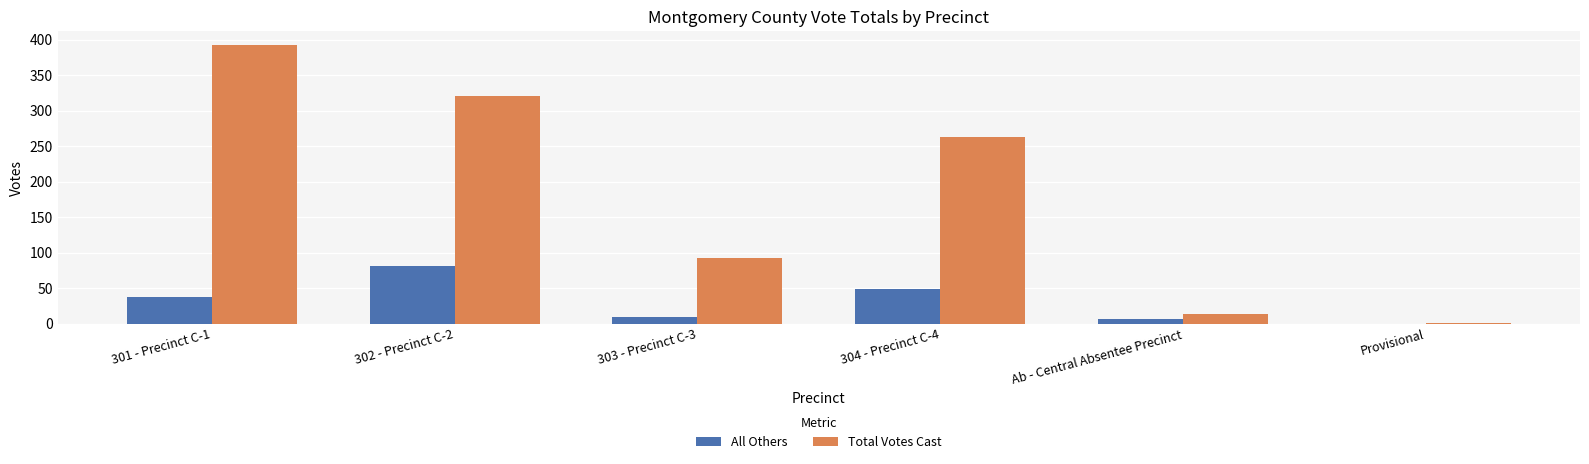

Which series has the largest total across all categories?

Total Votes Cast